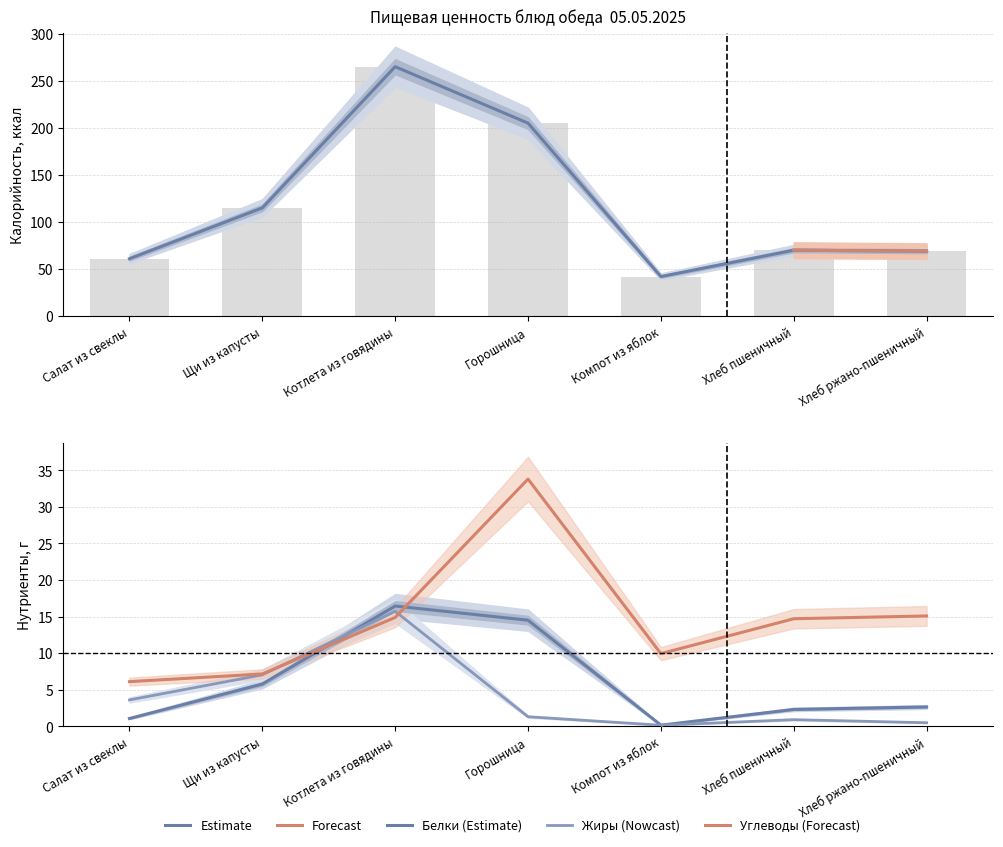

Is the value of Углеводы at Котлета из говядины greater than the value of Жиры at Хлеб ржано-пшеничный?

Yes